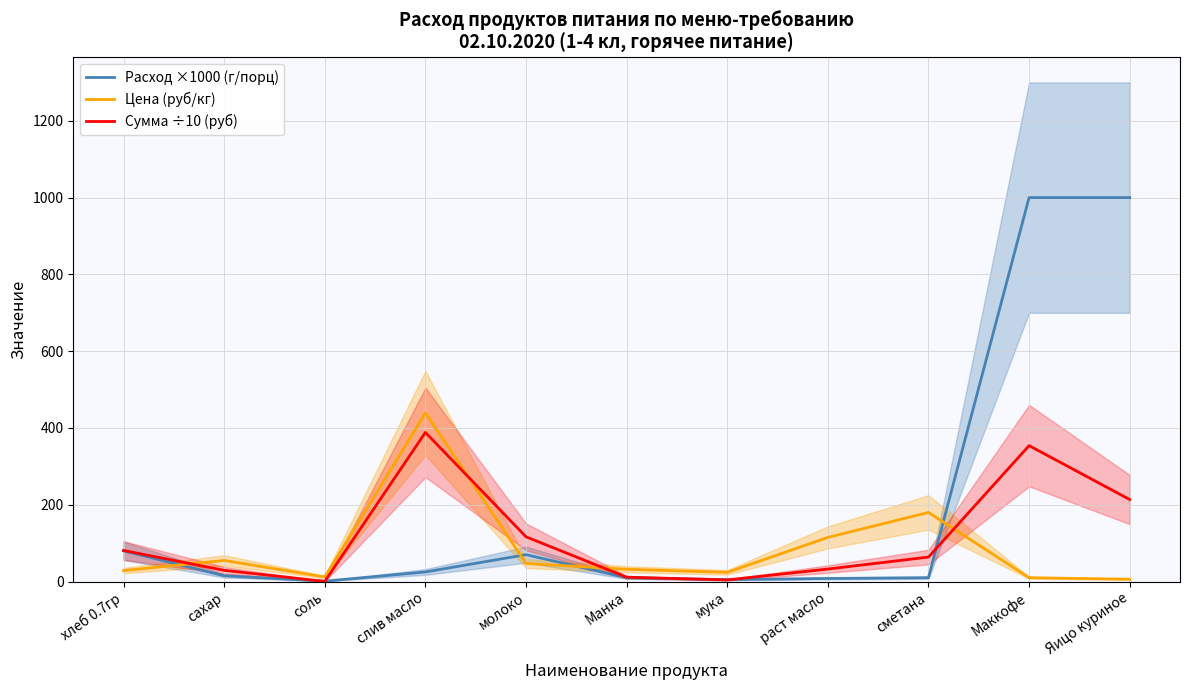

What is the maximum value shown in the chart?

1000.0